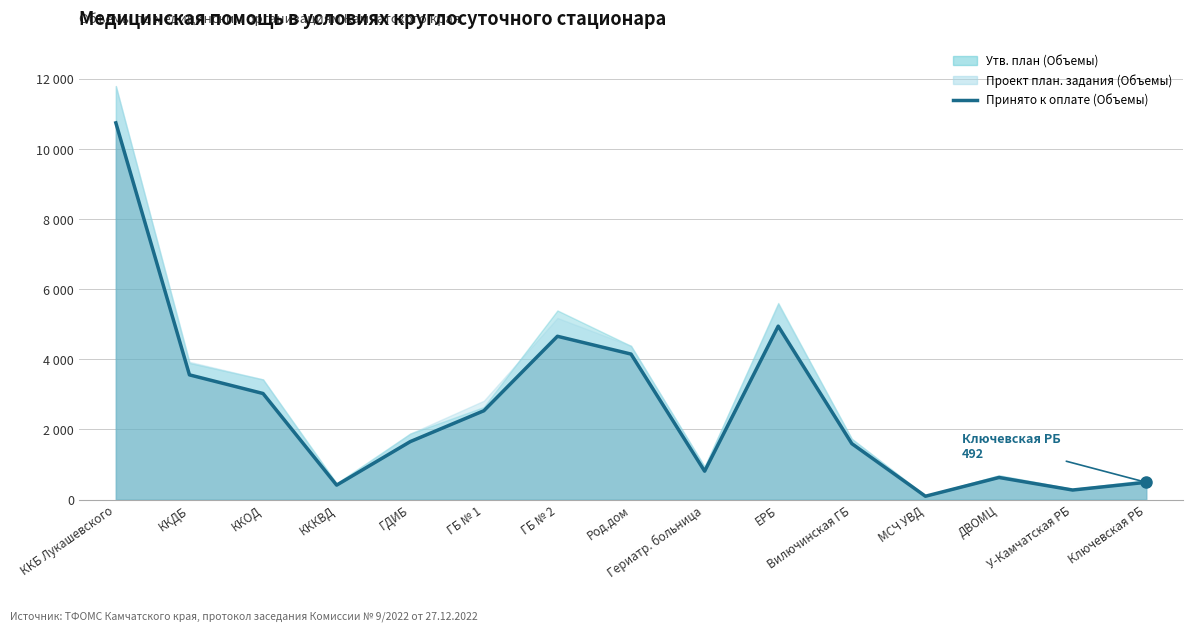

What is the sum of all values?

39584